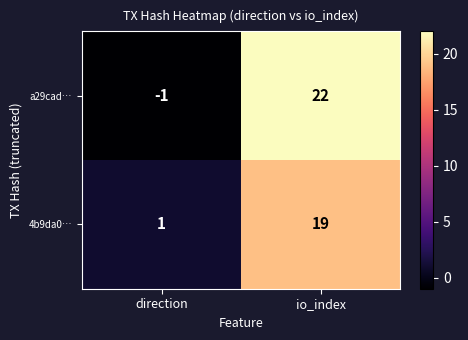

Is it true that a29cad… equals -2 at direction?

False